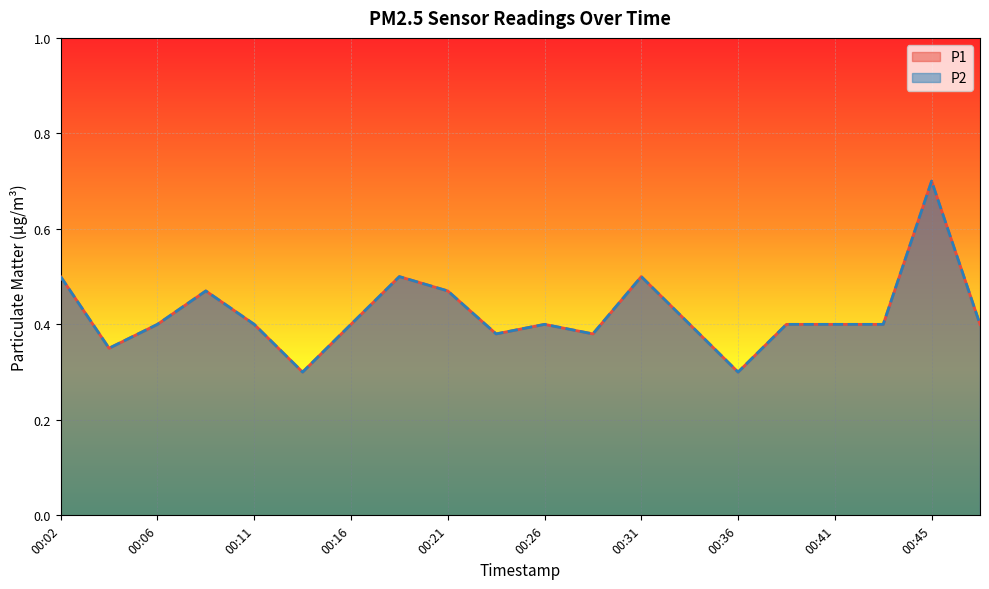

How many lines are shown in the chart?

2